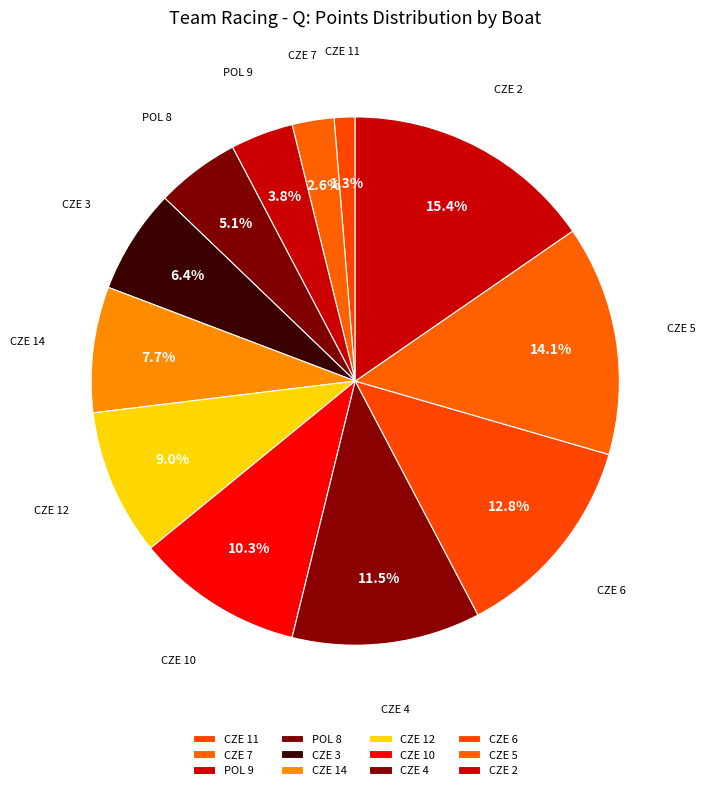

How much of the chart is everything except CZE 6?

87.2%